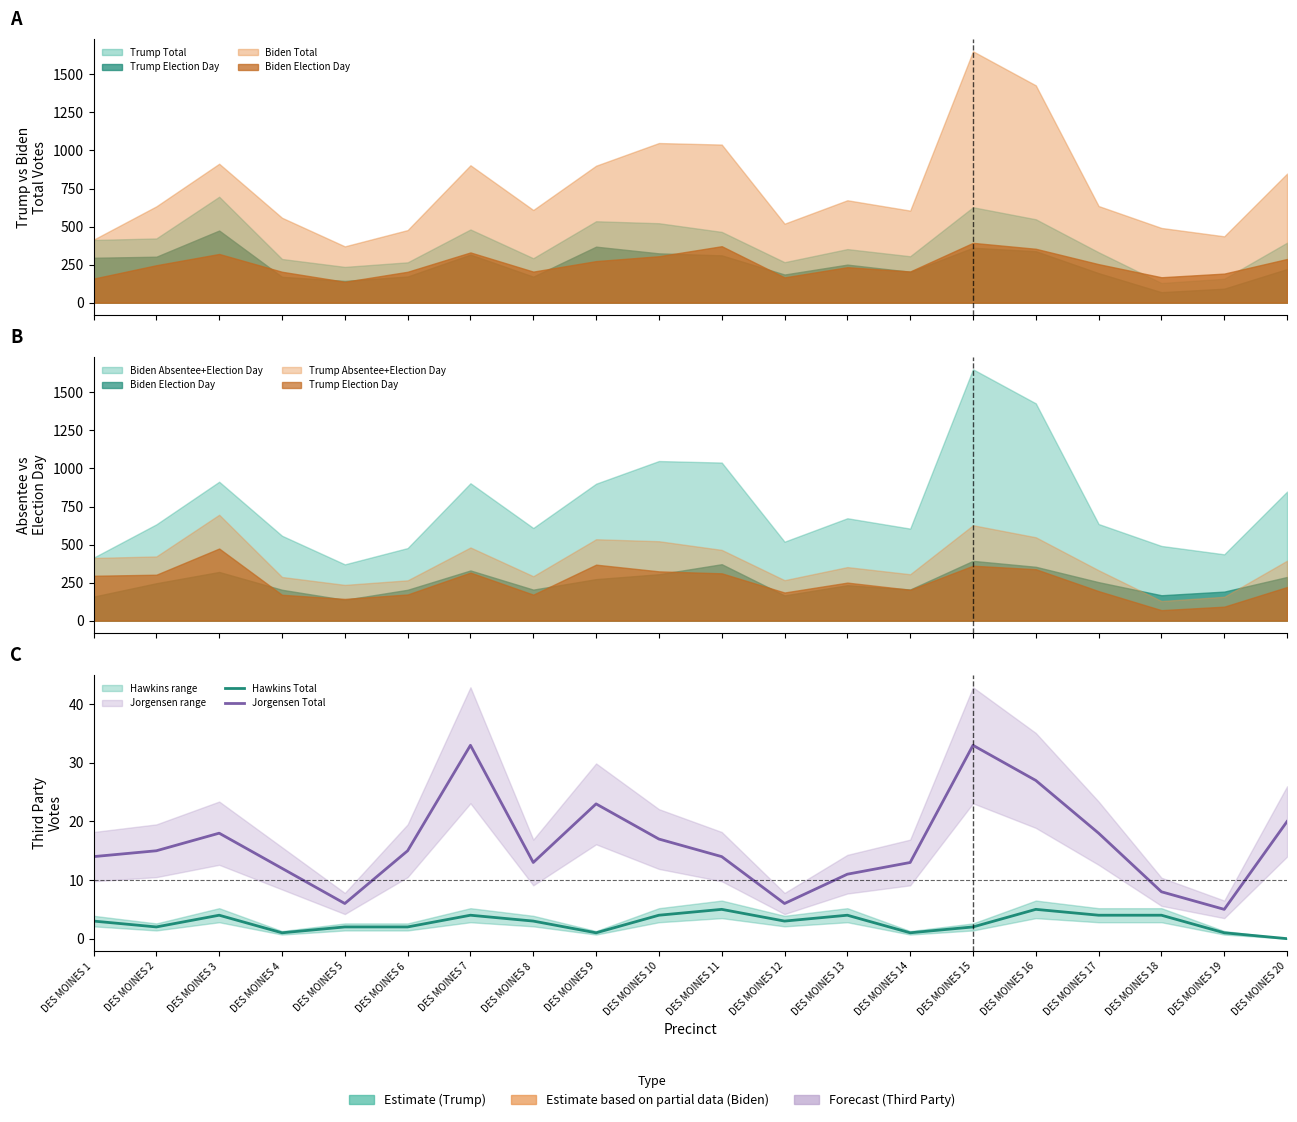

What is the total value across all series at DES MOINES 9?

24